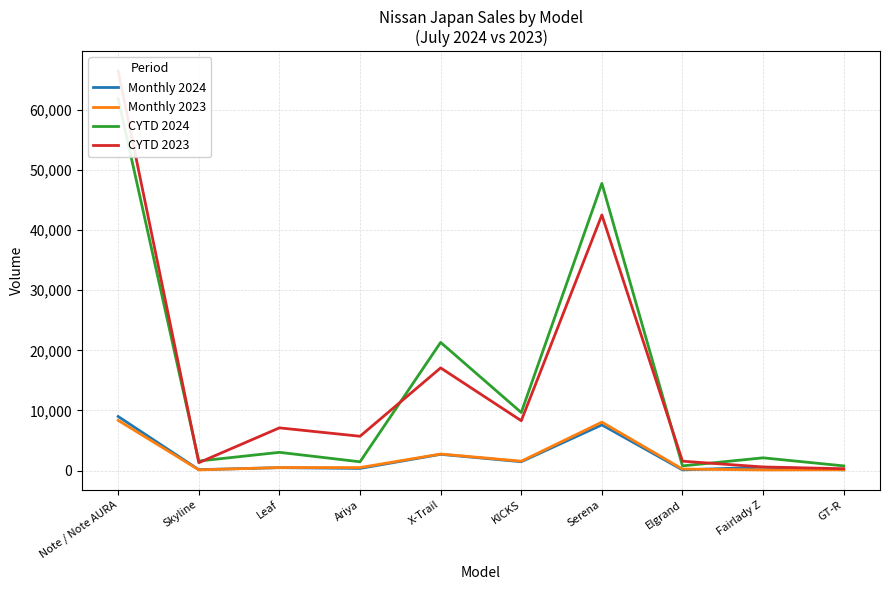

The value of CYTD 2023 at Note / Note AURA is 66452. True or false?

True